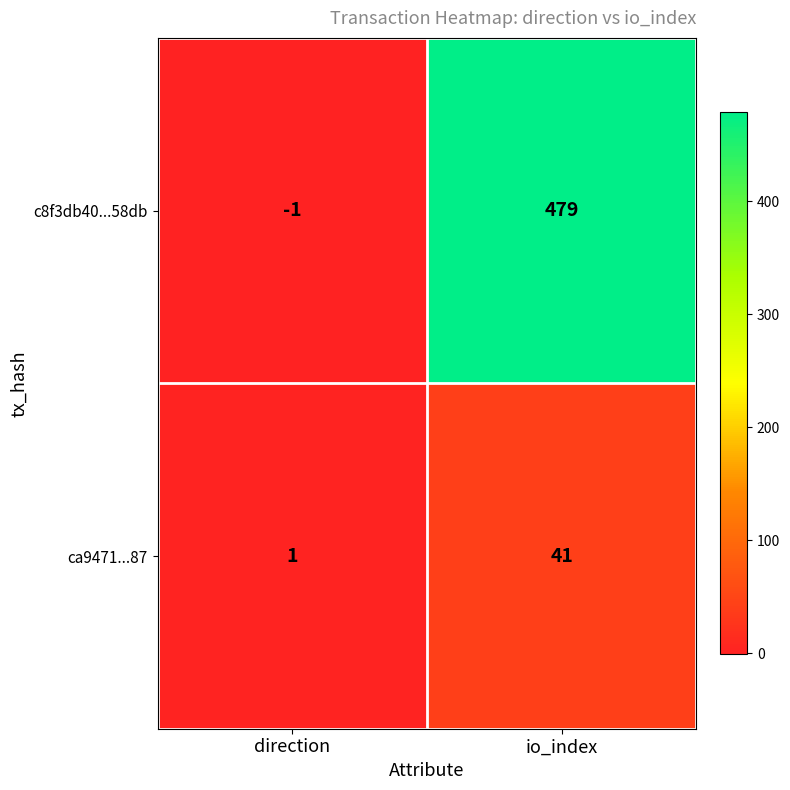

Count the number of categories in the chart.

2